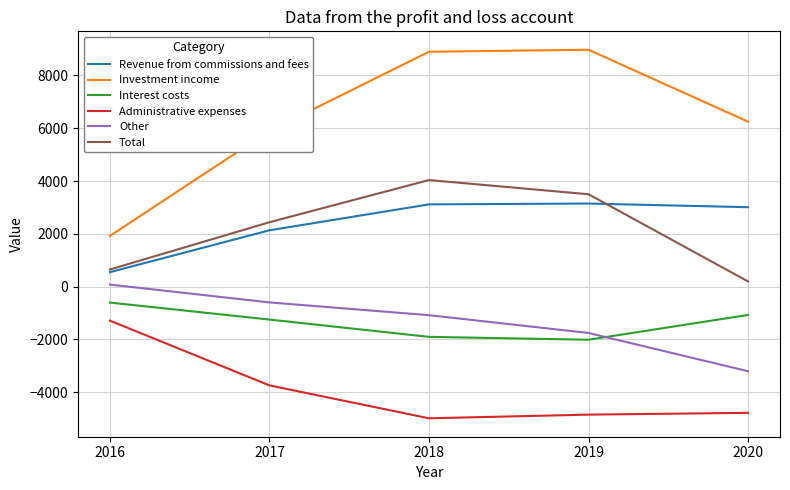

What is the difference between the highest and lowest values at 2019?

13822